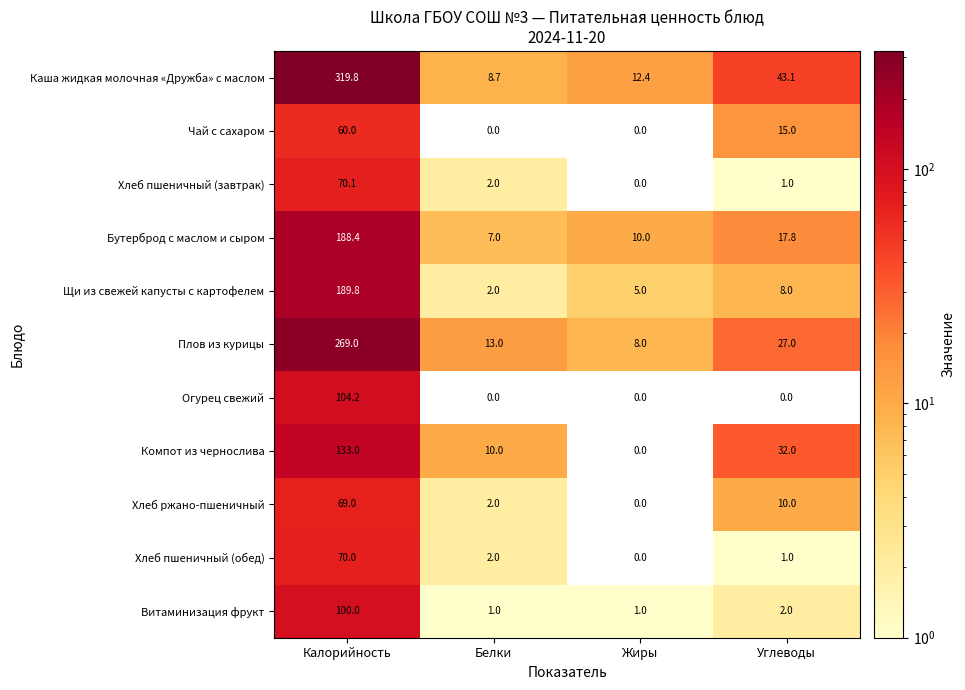

What is the greatest value displayed?

319.8